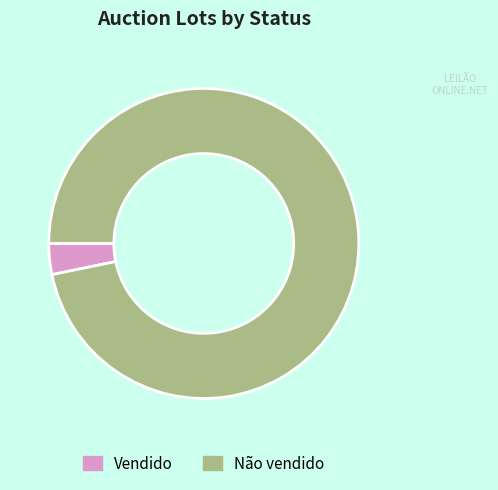

What is the majority slice?

Não vendido